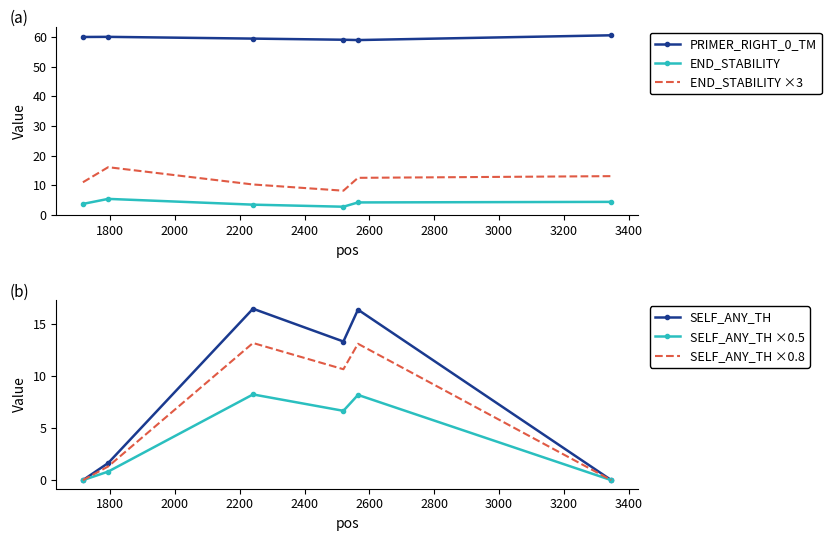

What is the value of the END_STABILITY point at the 2nd from the left?

5.4